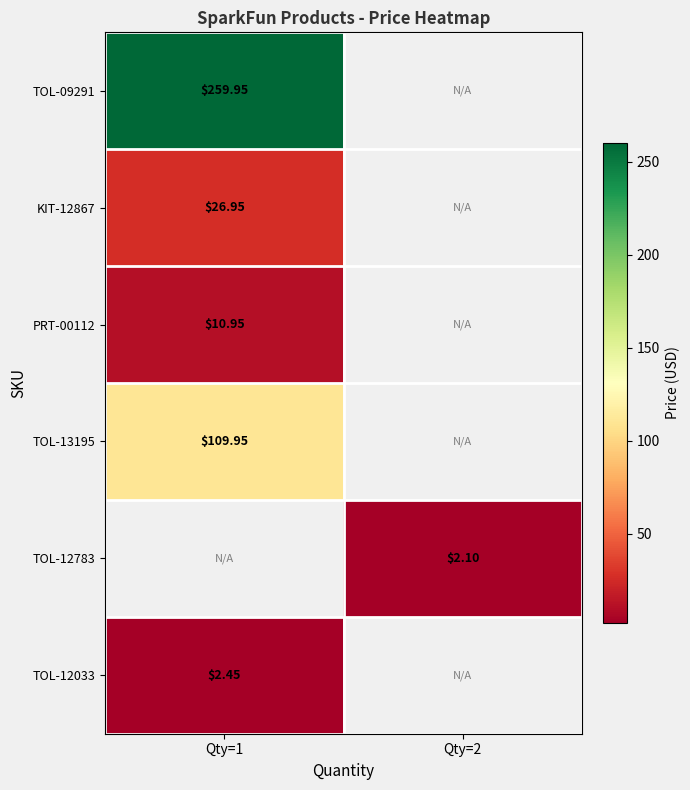

At which category does the chart reach its minimum across all series?

Qty=2